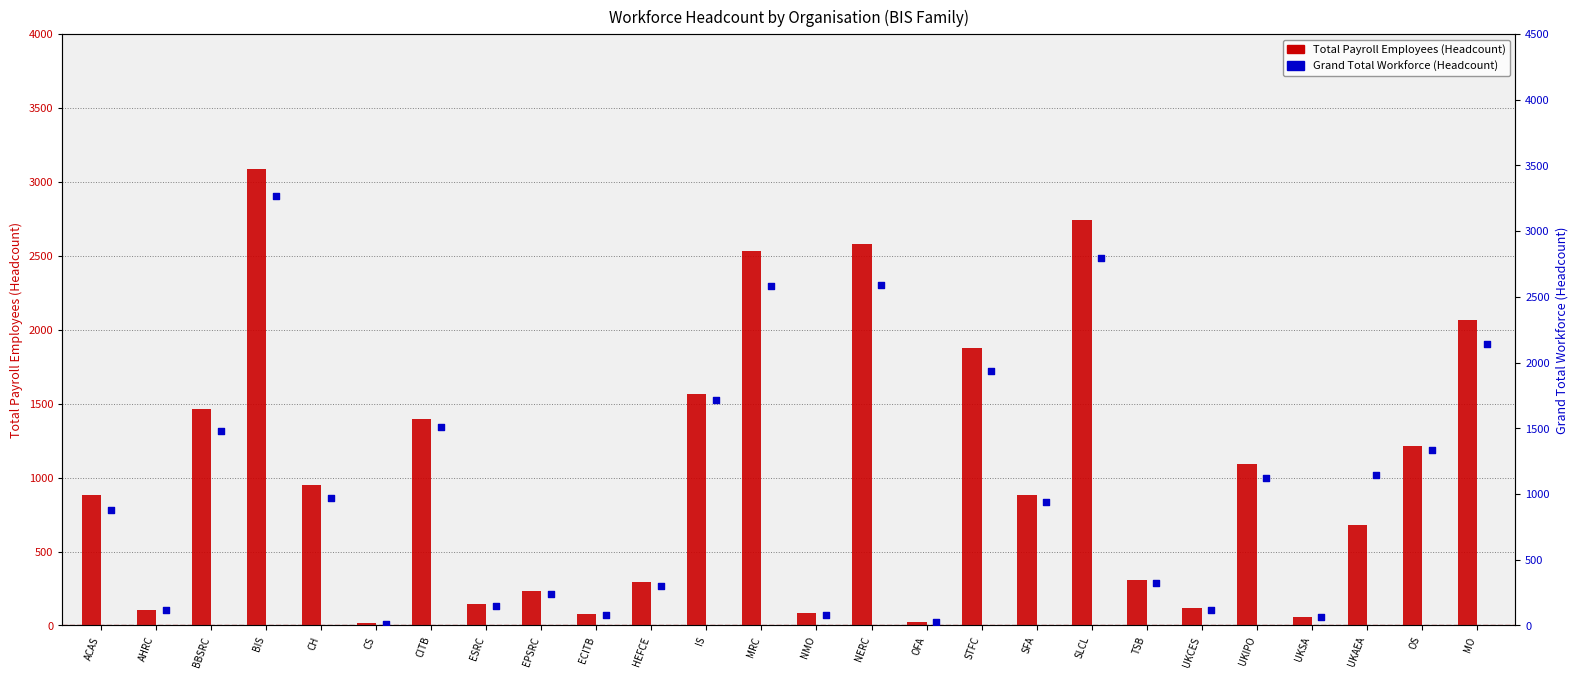

At which category is the sum across all series the highest?

BIS